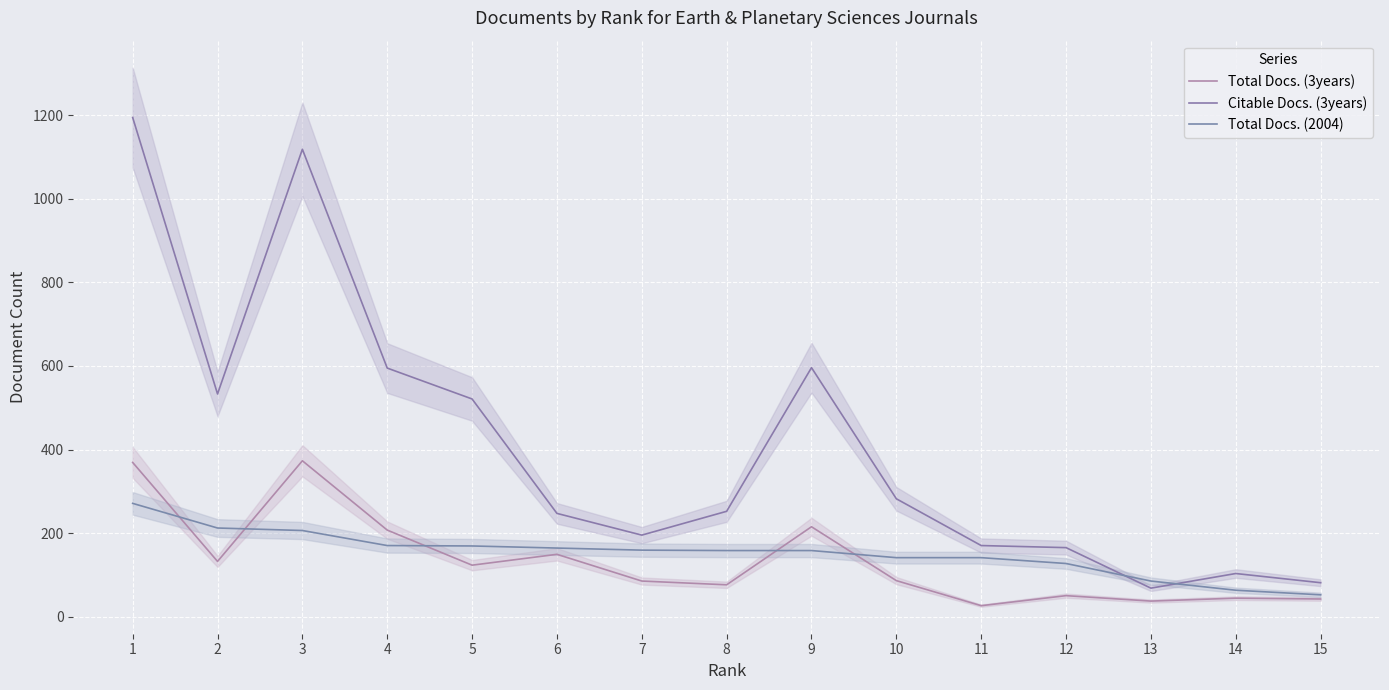

Which category has the lowest value across all series?

11